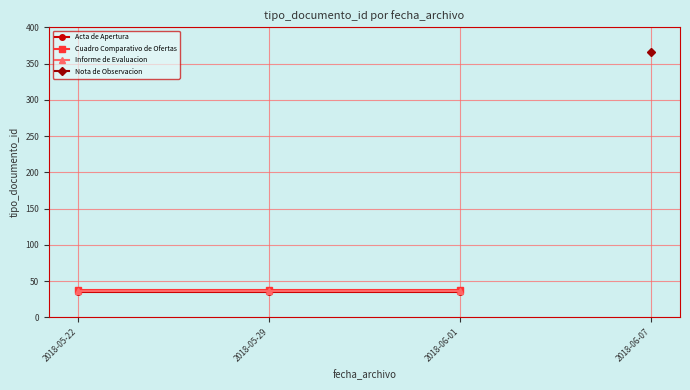

What is the value of the Informe de Evaluacion point at the 3rd from the left?

36